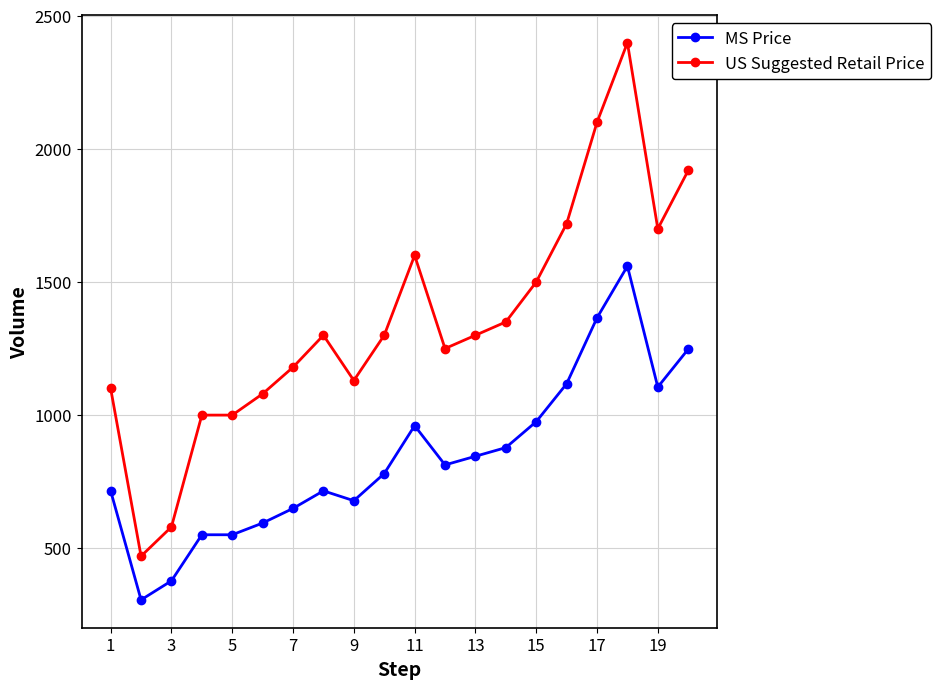

What is the average value of the MS Price series?

838.3